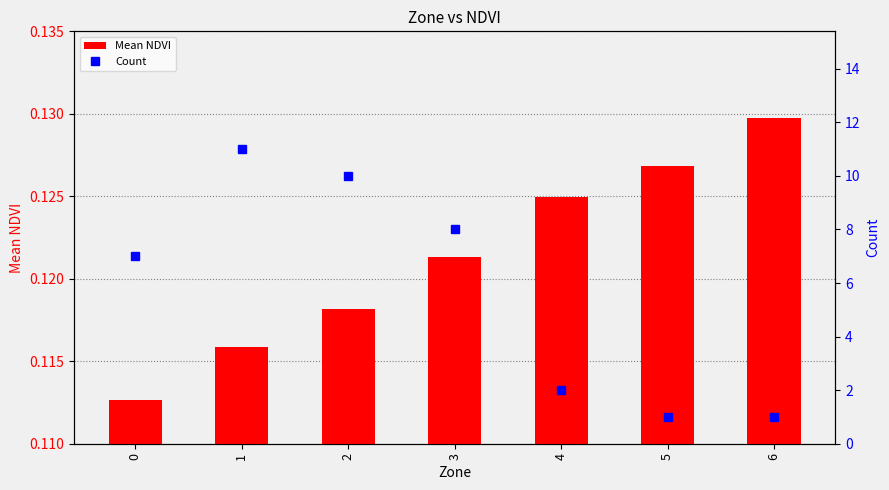

Reading right to left, transcribe all the data shown in this chart.

Mean NDVI: 6=0.1	5=0.1	4=0.1	3=0.1	2=0.1	1=0.1	0=0.1
Count: 6=1.0	5=1.0	4=2.0	3=8.0	2=10.0	1=11.0	0=7.0